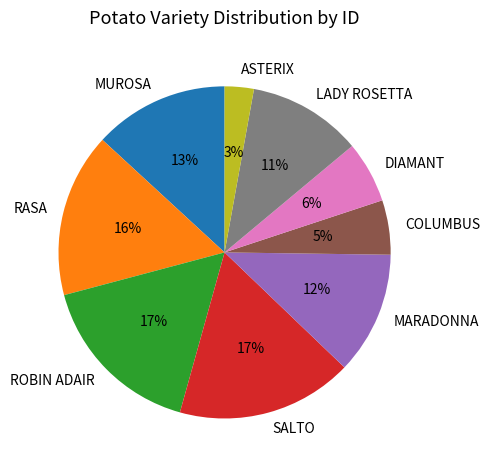

Which slice is the smallest?

ASTERIX